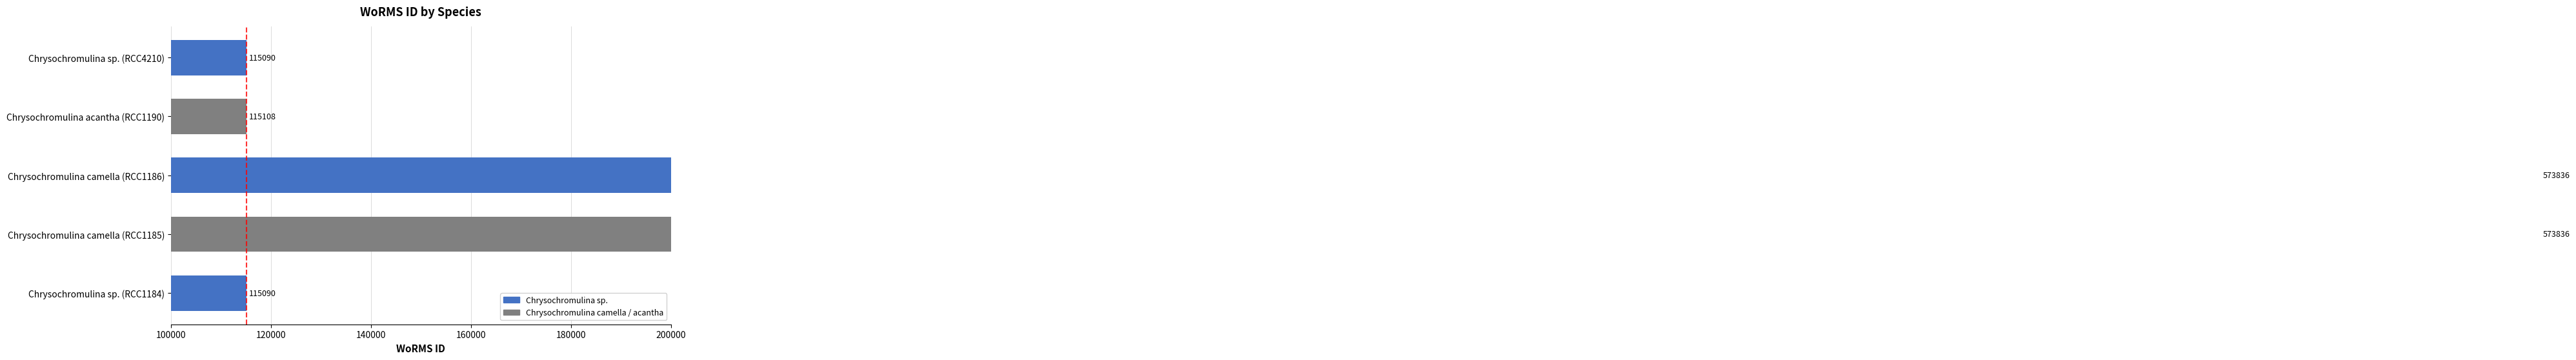

What is the approximate value at Chrysochromulina sp. (RCC1184), to the nearest 100?

115100